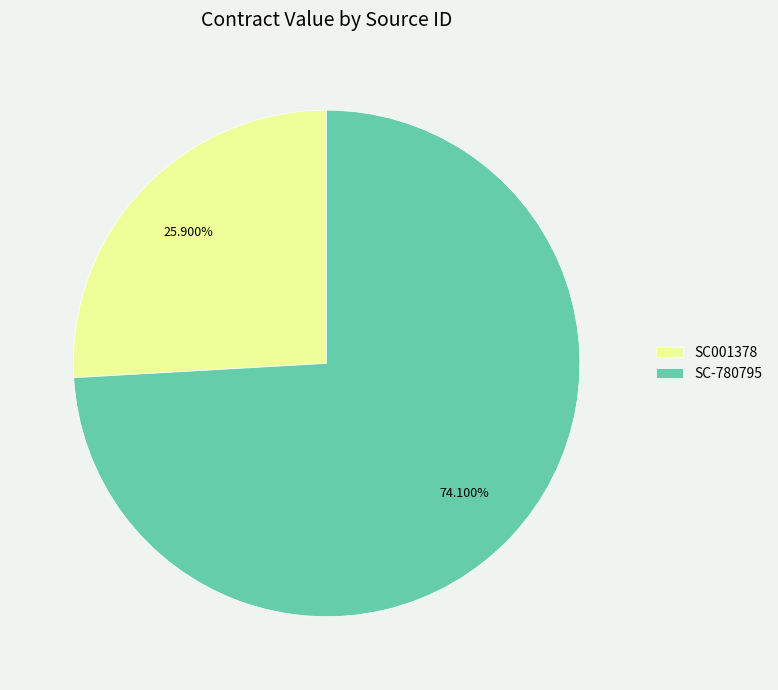

Which category accounts for the majority?

SC-780795